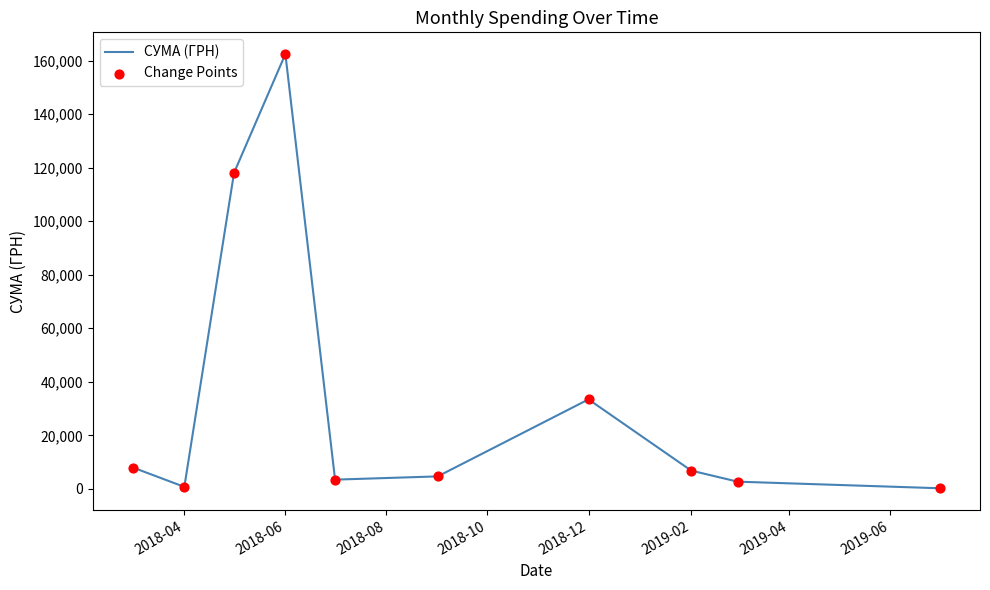

What is the difference between the maximum and minimum values?

162184.6